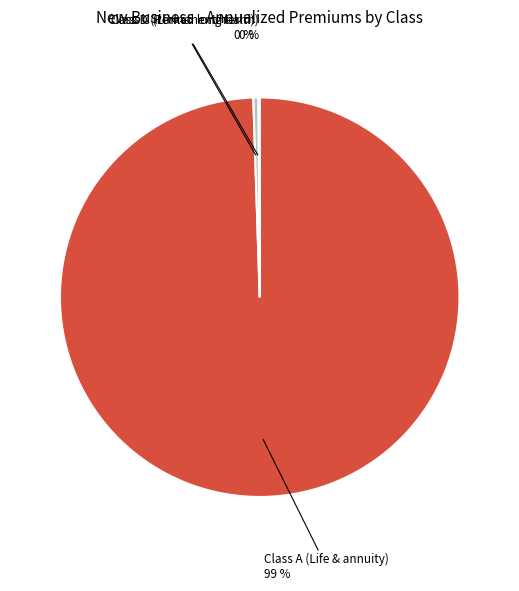

To the nearest percent, what is the average slice percentage?

33%